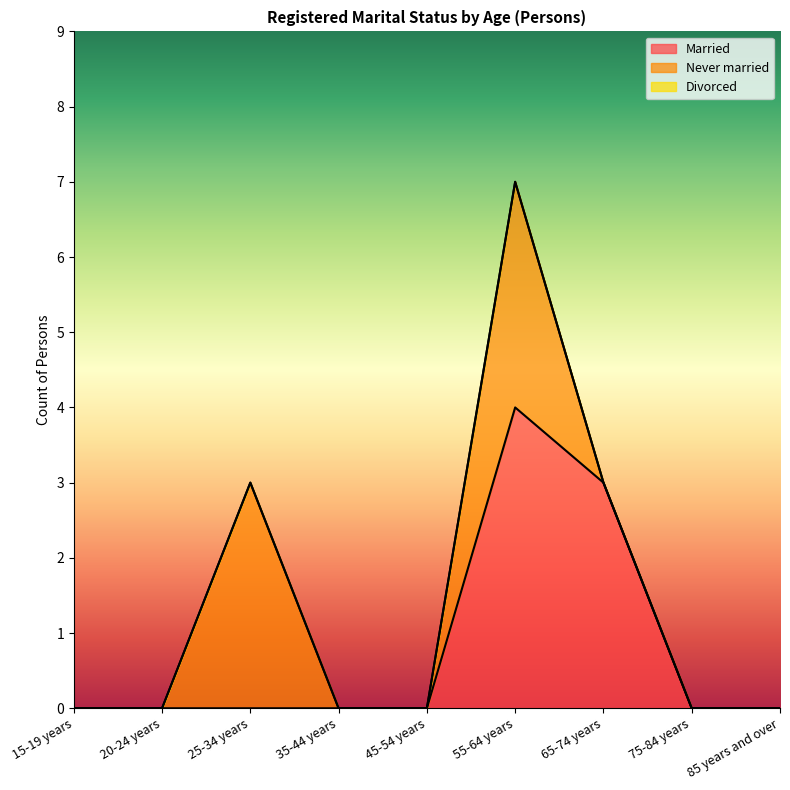

True or false: Divorced and Never married cross at least once.

False